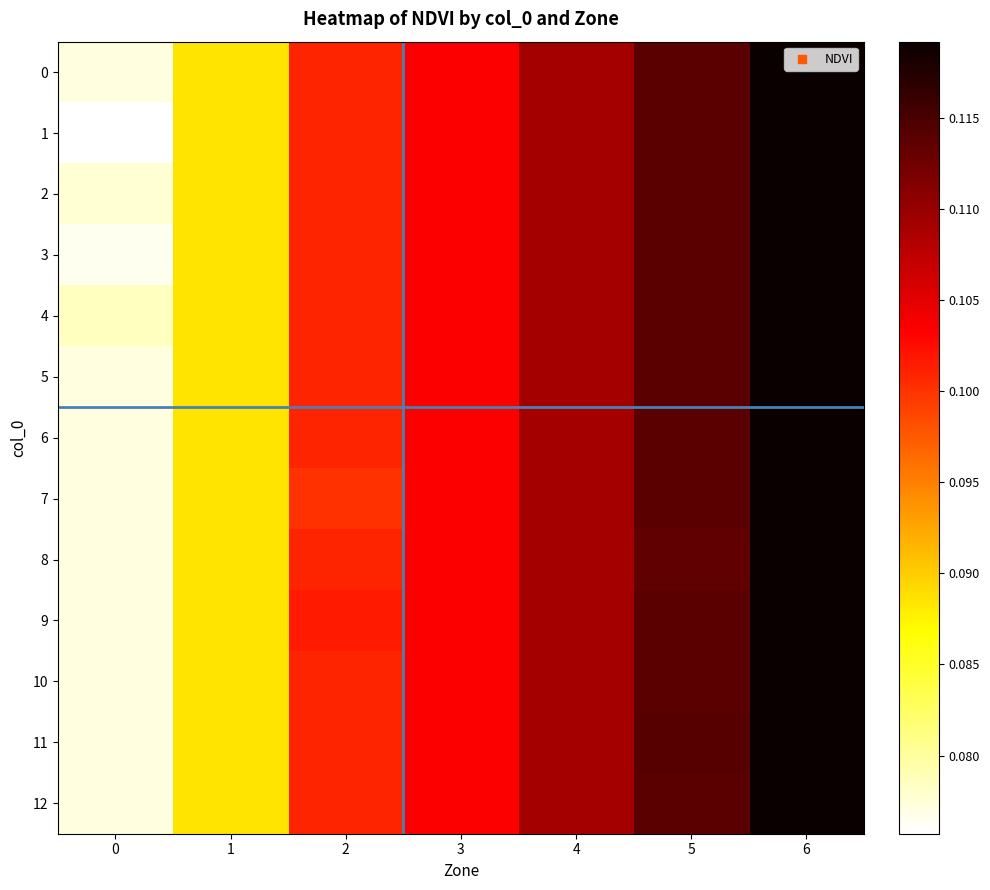

Rank the series at 0 from lowest to highest value.

1, 3, 0, 5, 6, 7, 8, 9, 10, 11, 12, 2, 4